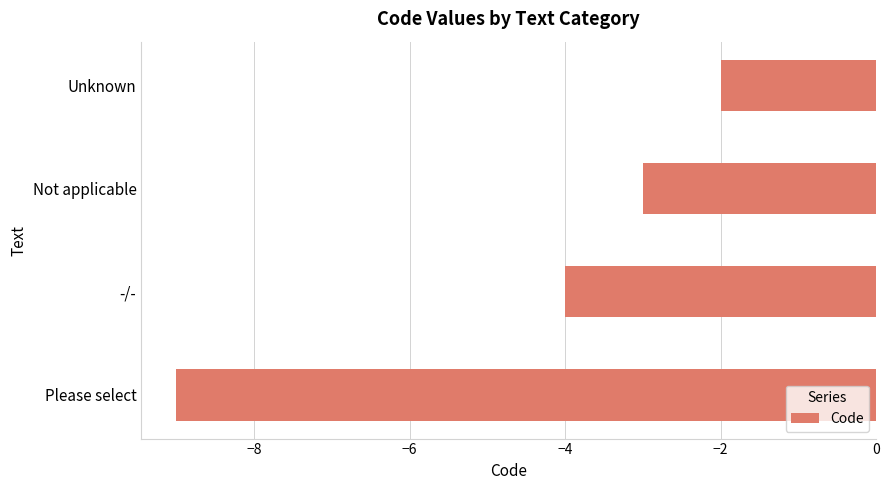

Does the chart contain any negative values?

Yes